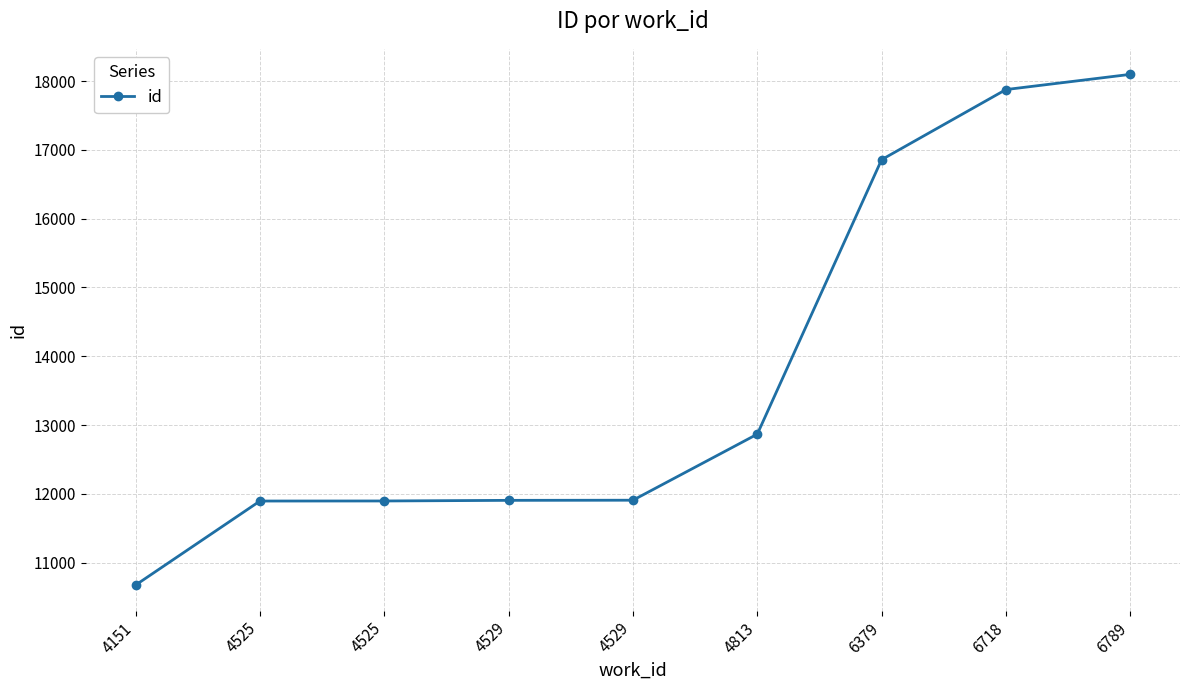

How many data points are less than 11908?

4